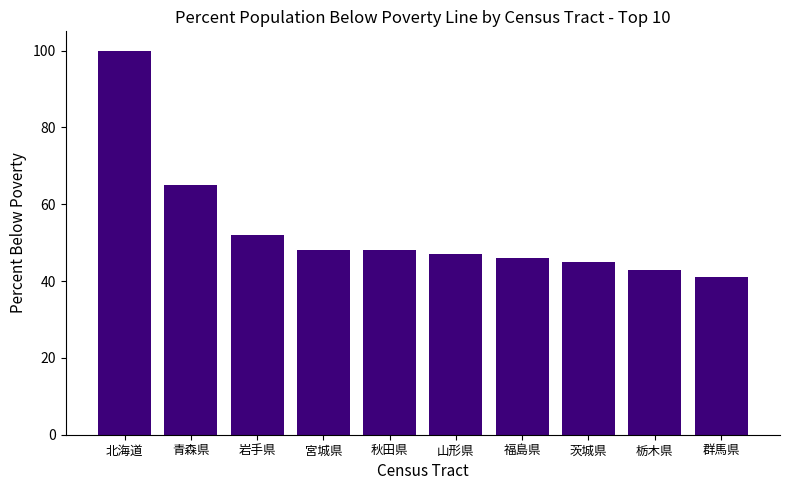

What is the smallest value displayed?

41